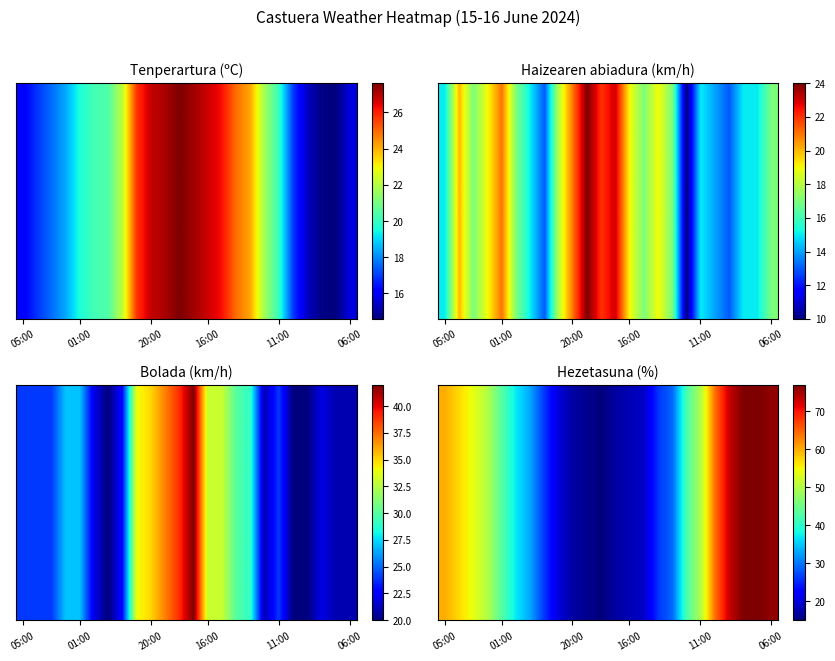

Which series changed the most between 00:00 and 11:00?

Hezetasuna (%)